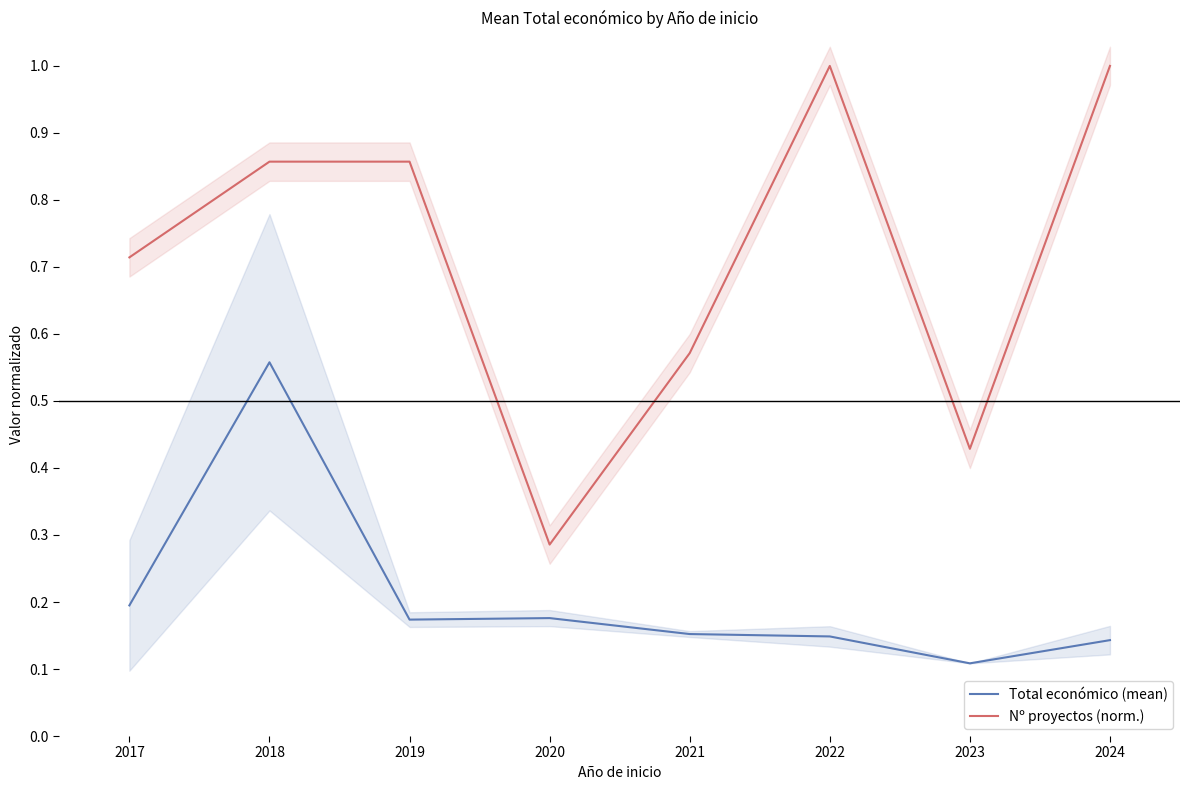

What is the sum of the Total económico (mean) values at 2017 and 2019?

0.4